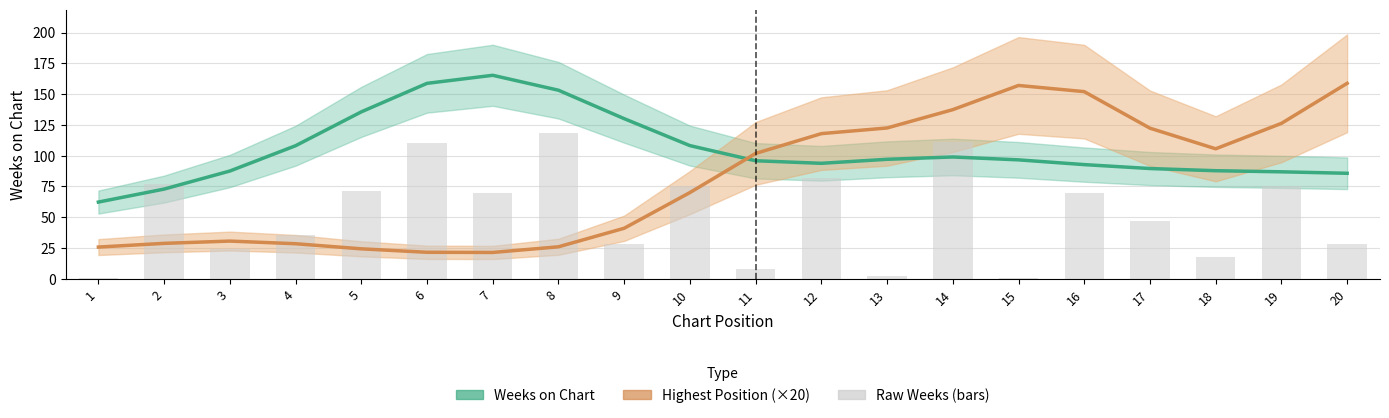

Reading right to left, list all the values displayed in this chart.

Weeks on Chart: 20=85.7	19=86.9	18=87.8	17=89.6	16=92.8	15=96.6	14=99.0	13=97.1	12=93.8	11=95.9	10=108.2	9=130.1	8=153.2	7=165.3	6=158.7	5=135.6	4=108.1	3=87.5	2=72.9	1=62.3
Highest Position (×20): 20=158.8	19=126.2	18=105.6	17=122.3	16=152.0	15=157.0	14=137.4	13=122.5	12=117.9	11=101.8	10=70.1	9=41.1	8=26.0	7=21.4	6=21.6	5=24.4	4=28.5	3=30.7	2=28.8	1=25.8